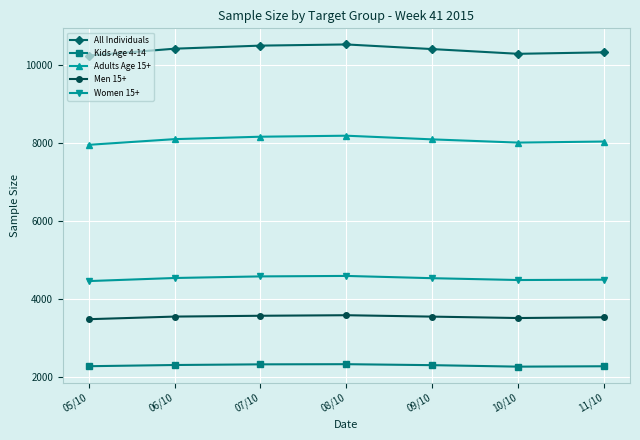

What are all the series names shown in the legend?

All Individuals, Kids Age 4-14, Adults Age 15+, Men 15+, Women 15+